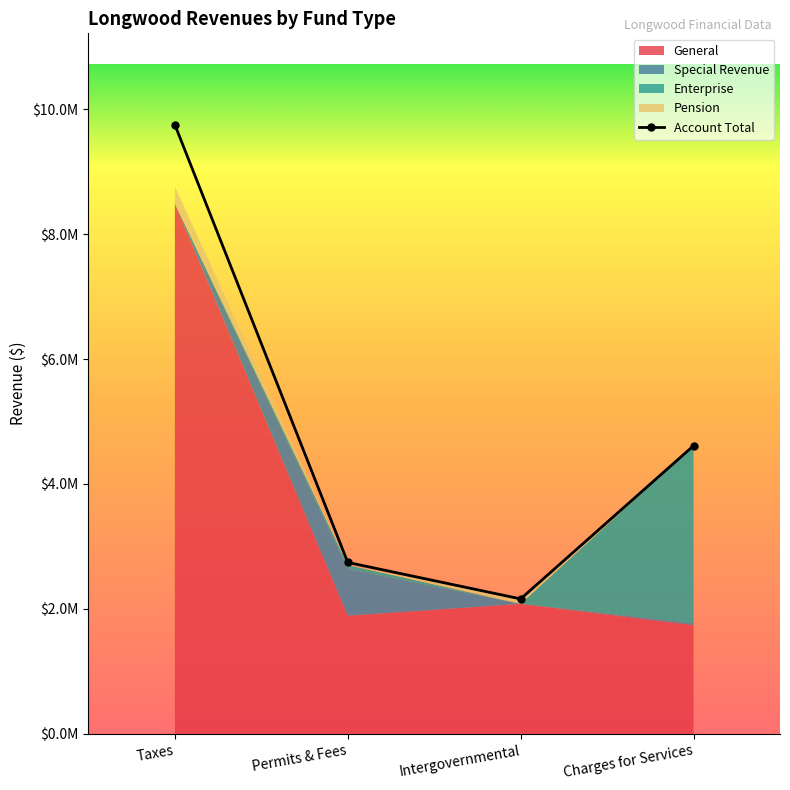

True or false: Special Revenue has more than 1 points higher than both neighbors.

False